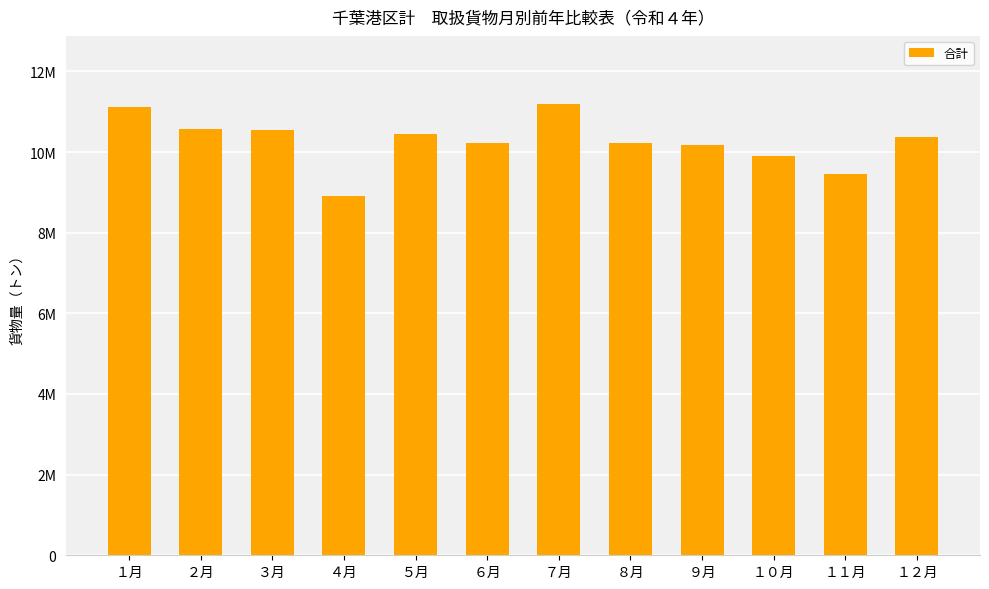

What is the greatest value displayed?

11199421